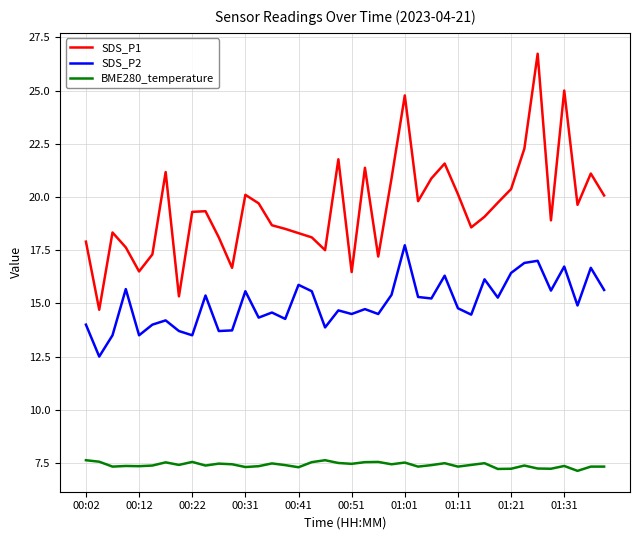

Which series has the largest total across all categories?

SDS_P1